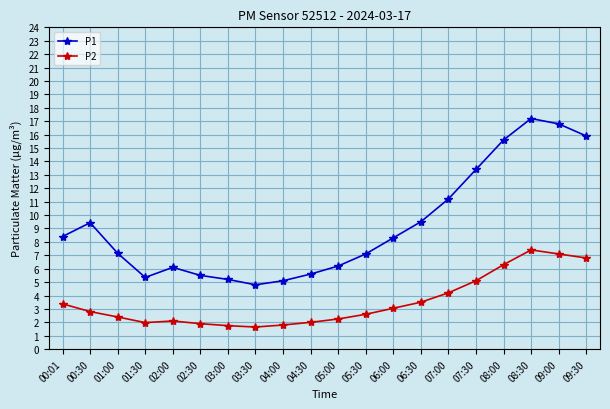

What is the spread (max minus min) of values at 05:30?

4.5